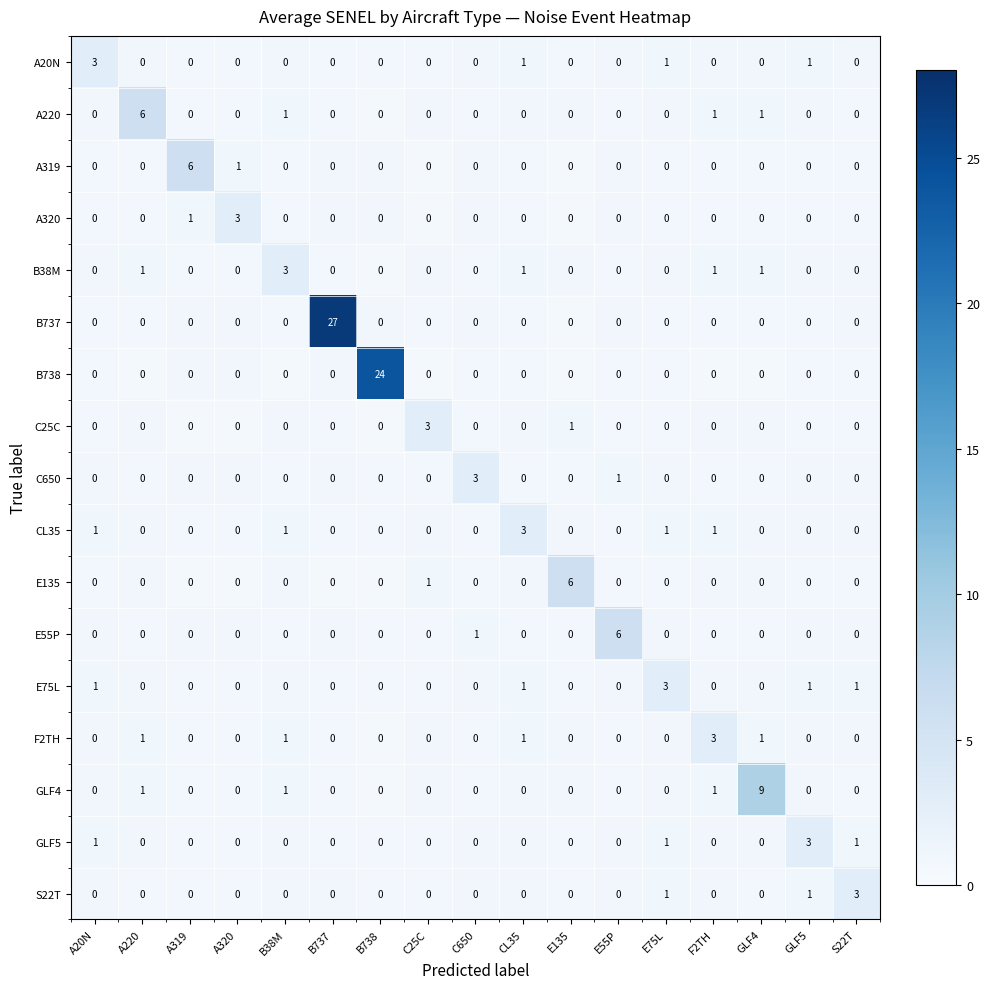

Which series has the largest total across all categories?

B737